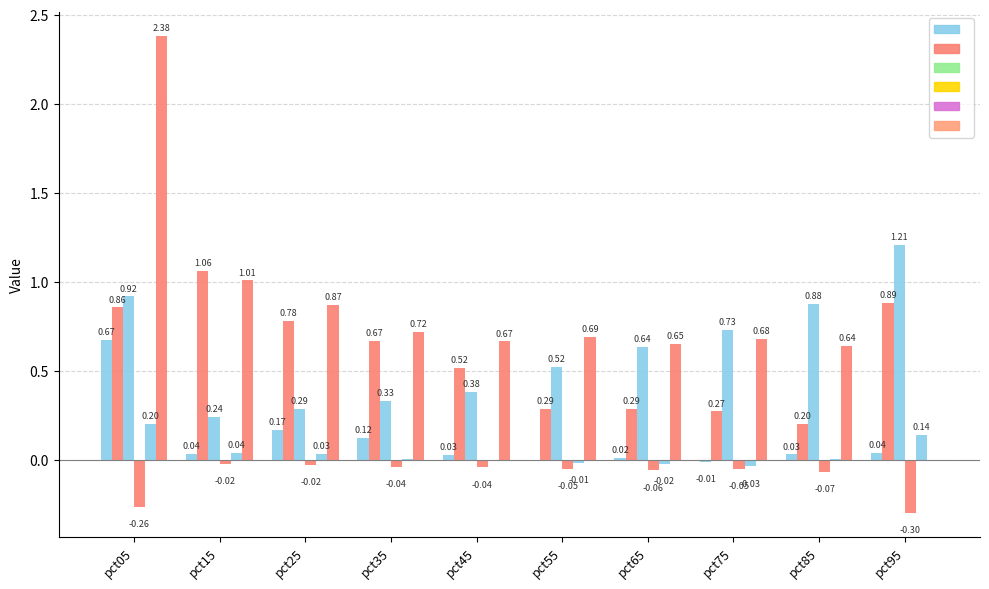

How many groups of bars are there?

10